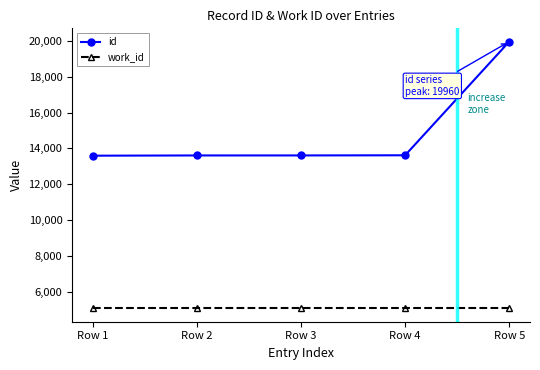

What is the value of the work_id point at the 1st from the left?

5070